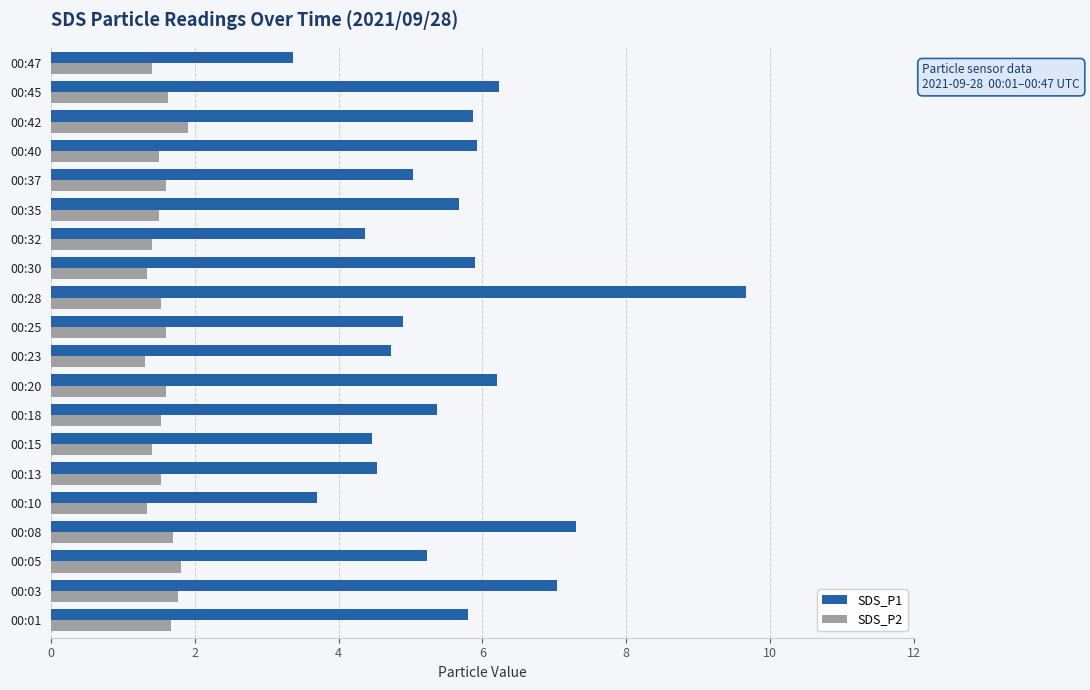

True or false: SDS_P1 has a value of 4.8 at 00:10.

False